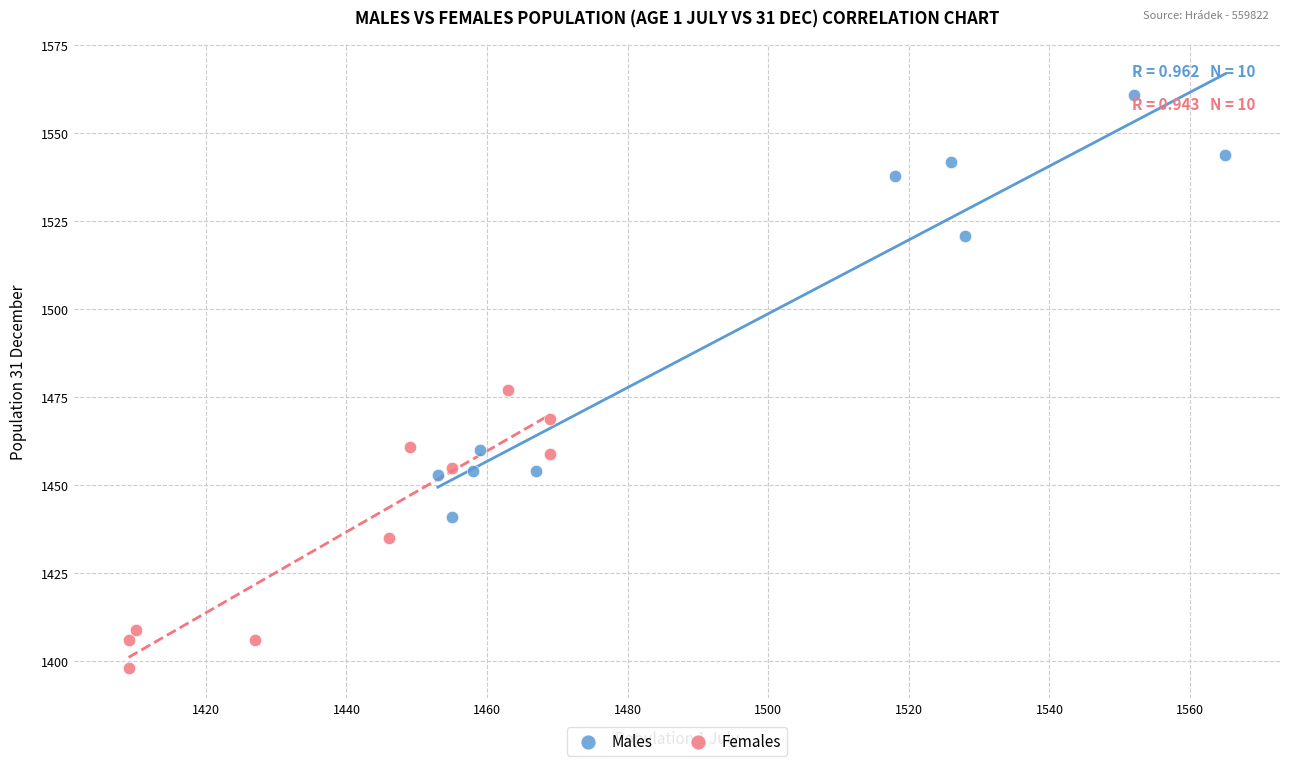

What are all the series names shown in the legend?

Males, Females